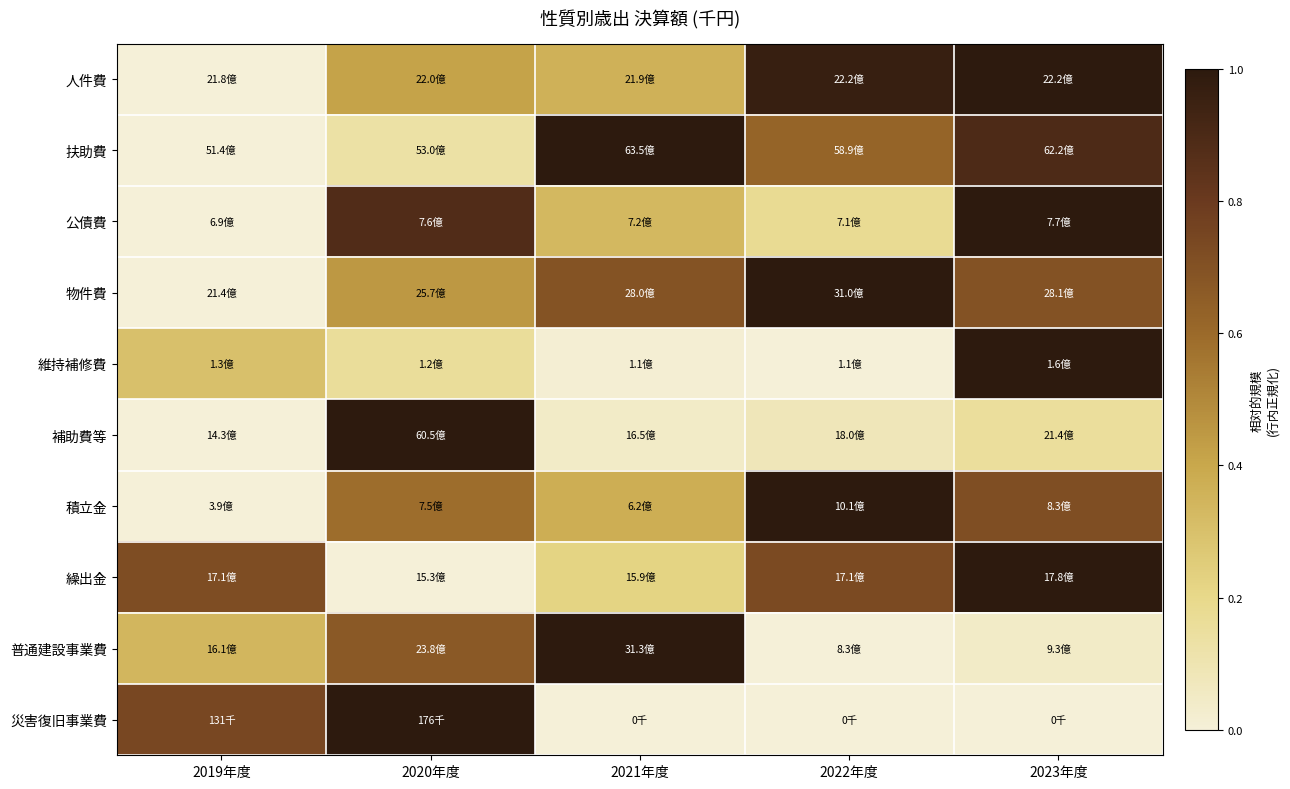

At which category is the sum across all series the highest?

2023年度